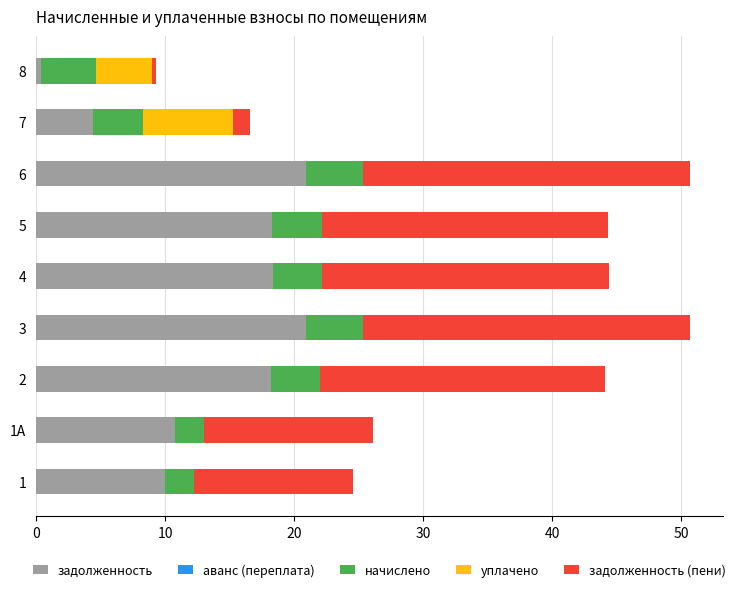

The value of задолженность at 1А is 14.2. True or false?

False